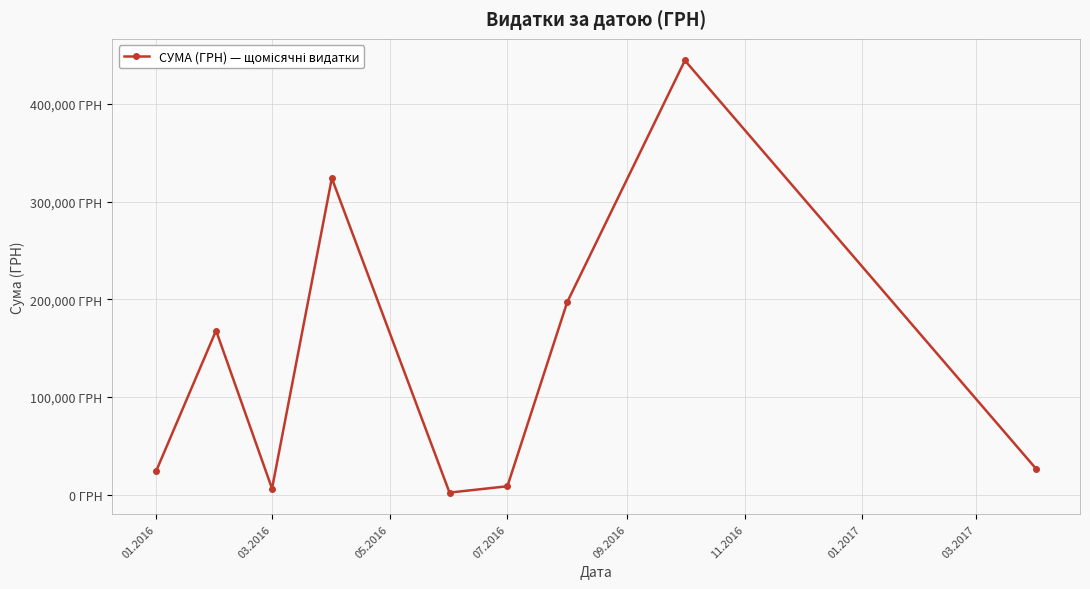

What is the value of the 5th point from the left?

2185.0